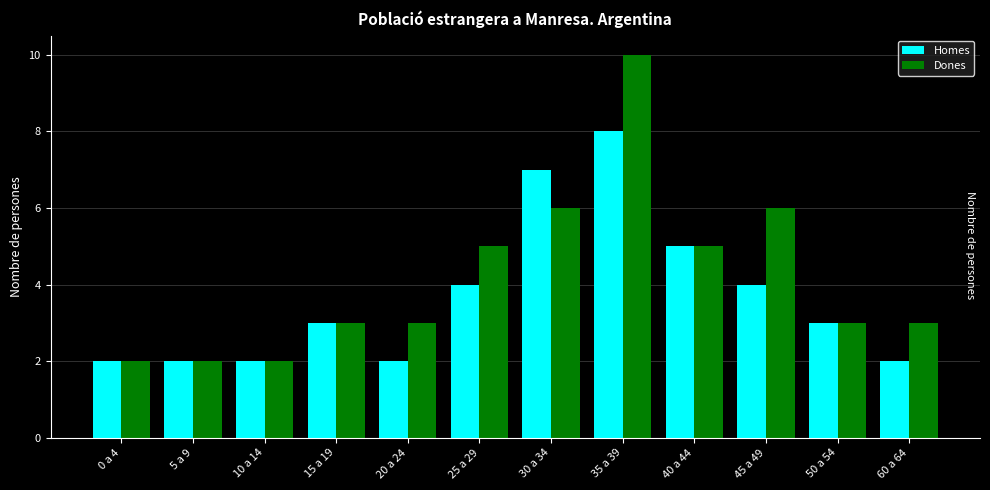

Count the number of data series in this chart.

2